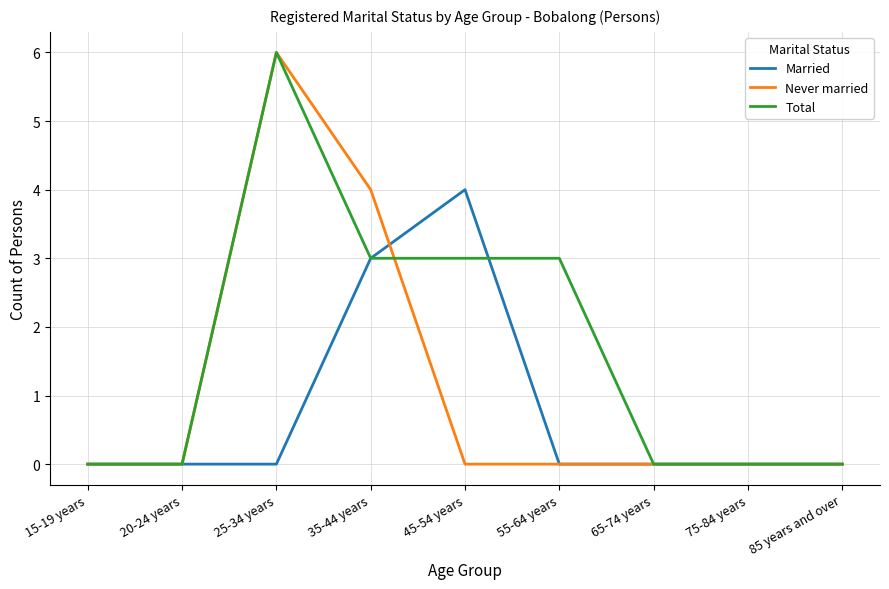

True or false: Never married has a value of 0 at 65-74 years.

True